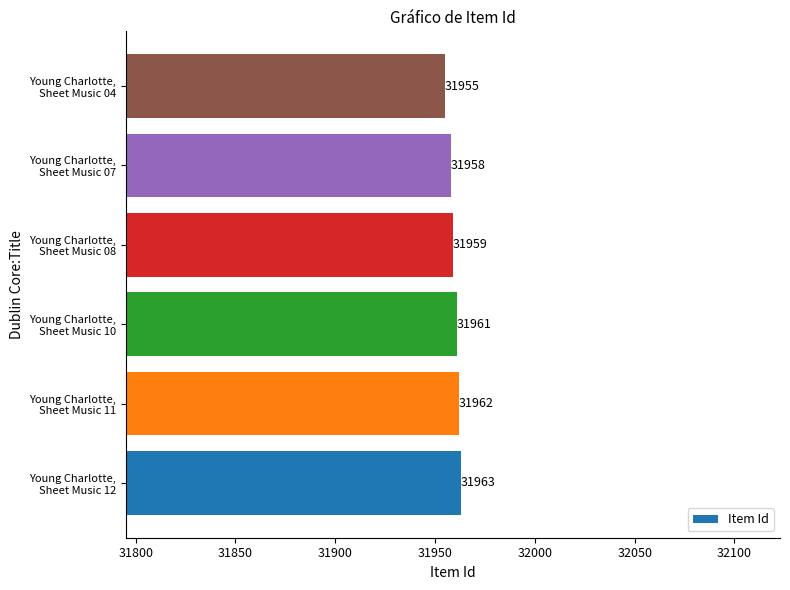

What is the minimum value shown in the chart?

31955